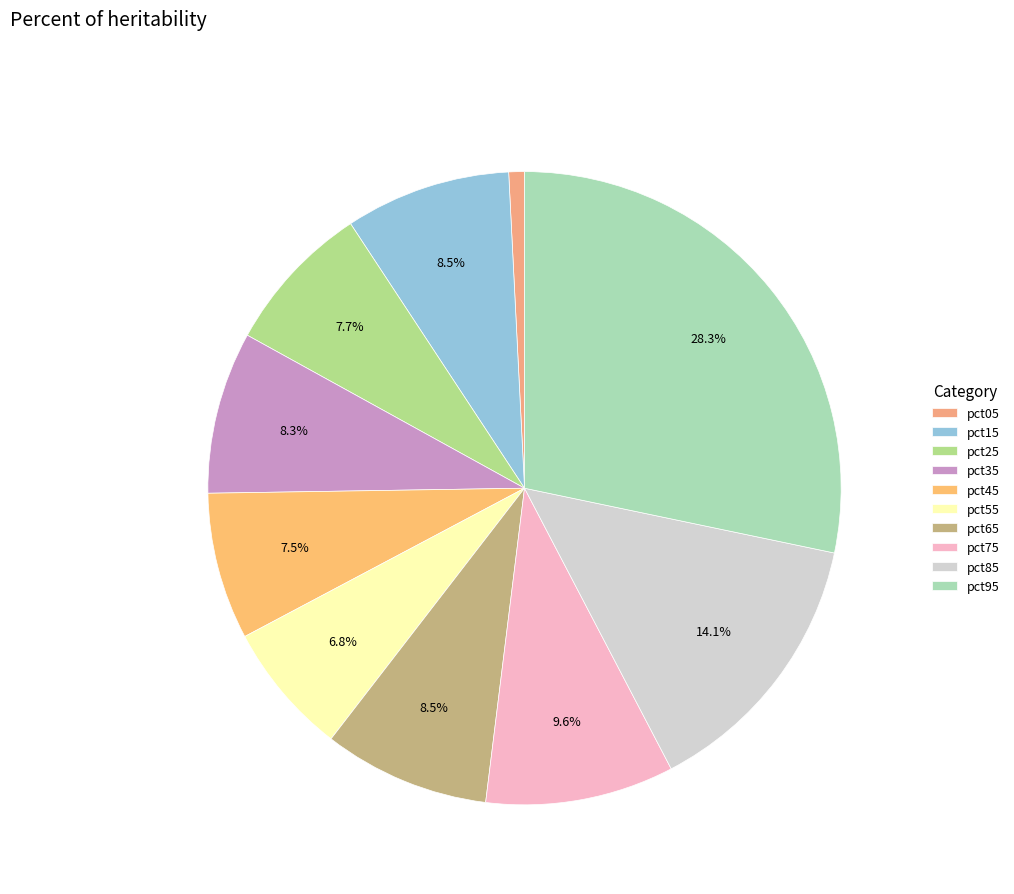

Which category has the smallest portion of the pie?

pct05